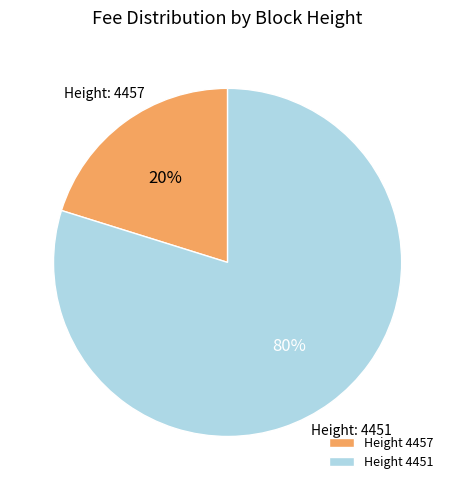

Which category has the smallest portion of the pie?

Height 4457